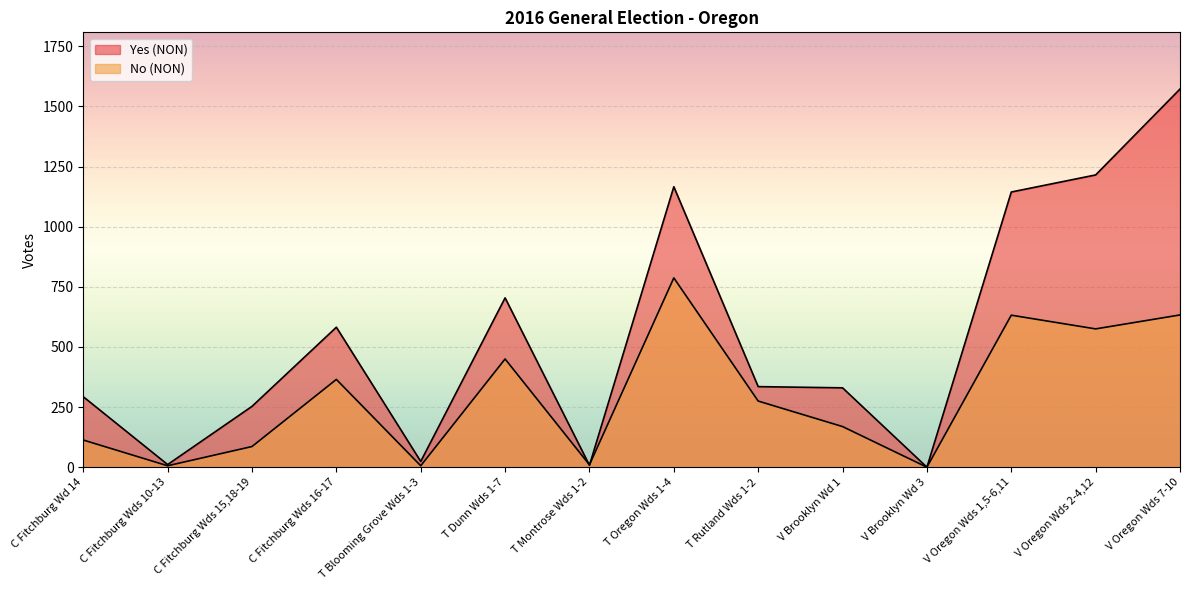

The Yes (NON) series shows 8 at T Blooming Grove Wds 1-3. True or false?

False